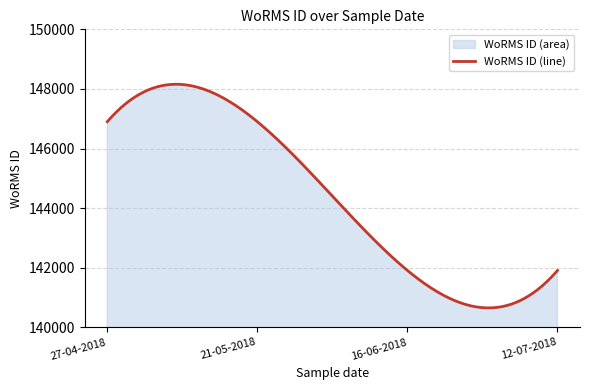

What is the label of the 2nd point from the left?

21-05-2018